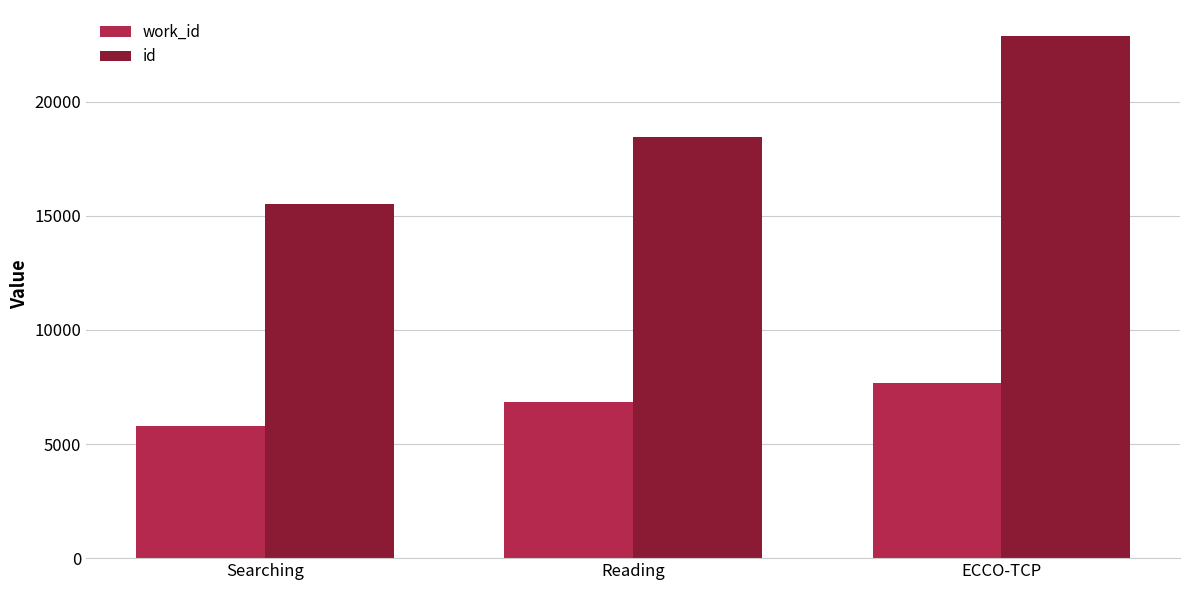

List the labels in order of work_id value, smallest first.

Searching, Reading, ECCO-TCP